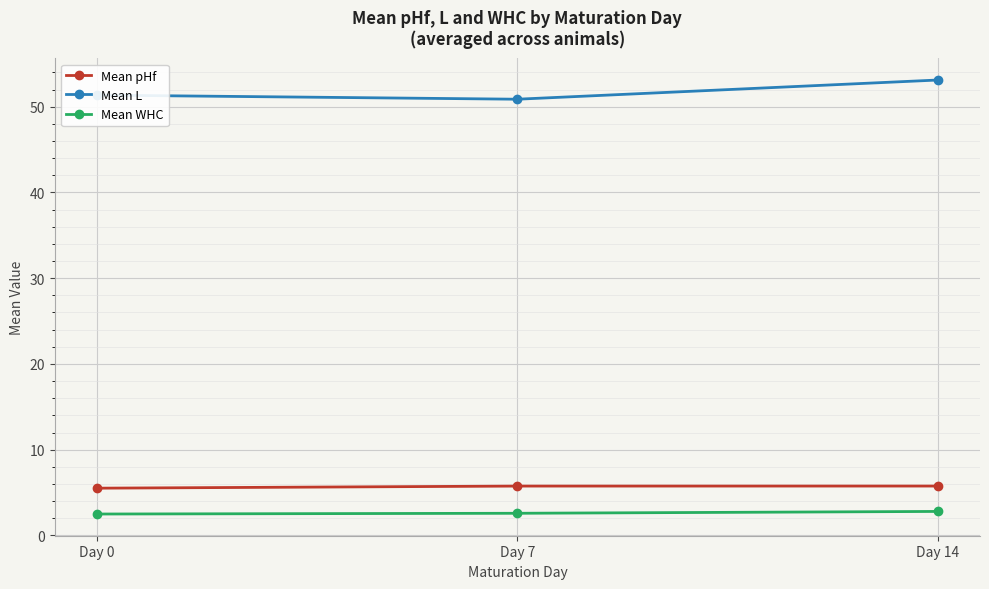

What is the average value of the Mean L series?

51.8